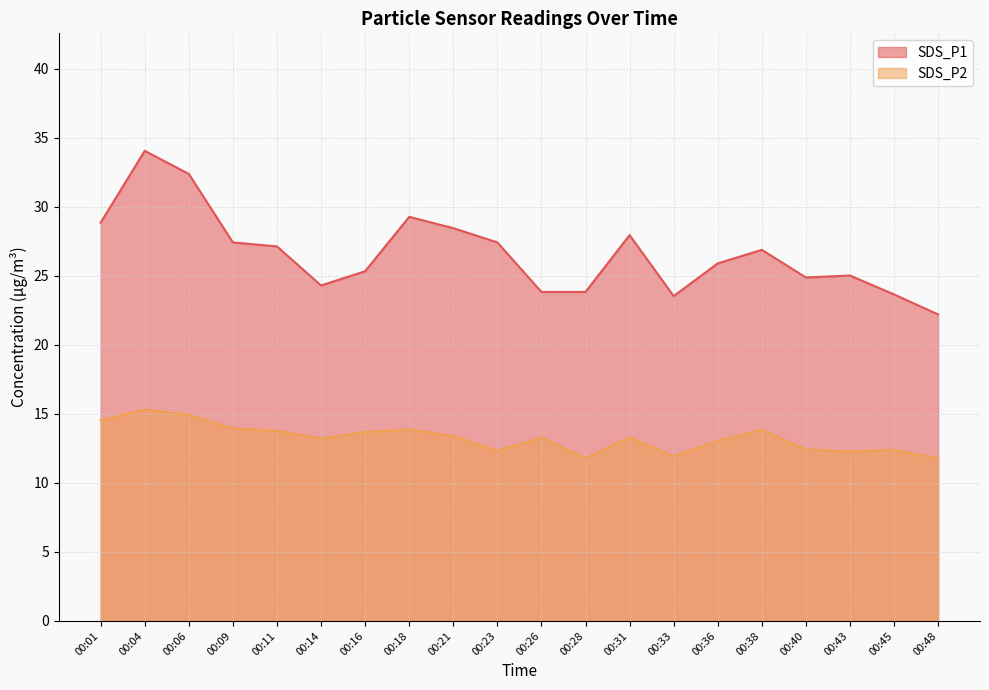

Reading left to right, what are all the values shown in this chart?

SDS_P1: 28.9	34.0	32.4	27.4	27.1	24.3	25.3	29.3	28.4	27.4	23.8	23.8	27.9	23.5	25.9	26.9	24.9	25.0	23.6	22.2
SDS_P2: 14.5	15.3	14.9	13.9	13.8	13.2	13.7	13.9	13.4	12.3	13.3	11.8	13.3	11.9	13.1	13.8	12.4	12.3	12.4	11.8